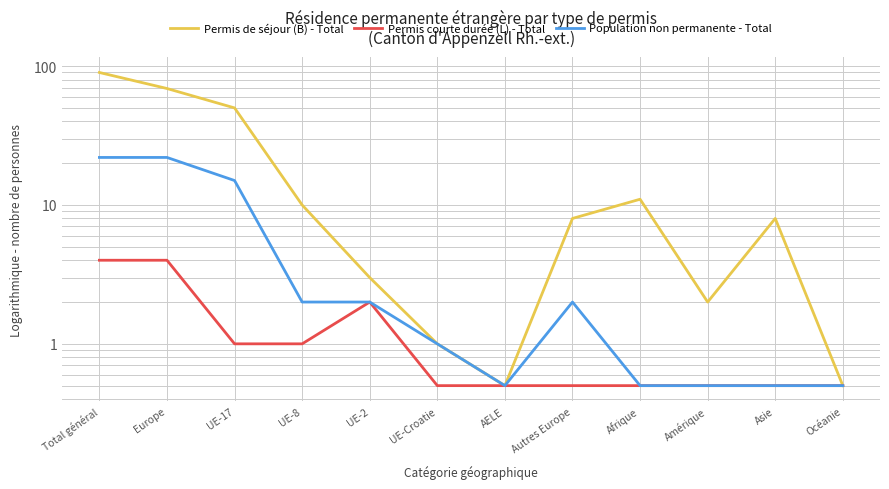

True or false: Population non permanente - Total has a value of 3.0 at Autres Europe.

False